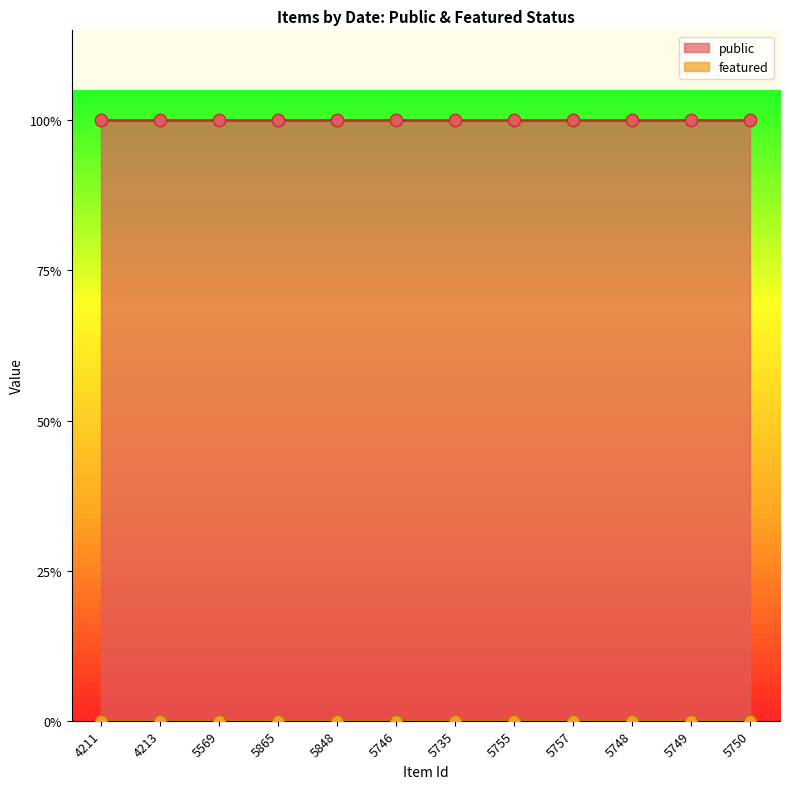

Is the value of public at 5755 greater than the value of featured at 5748?

Yes